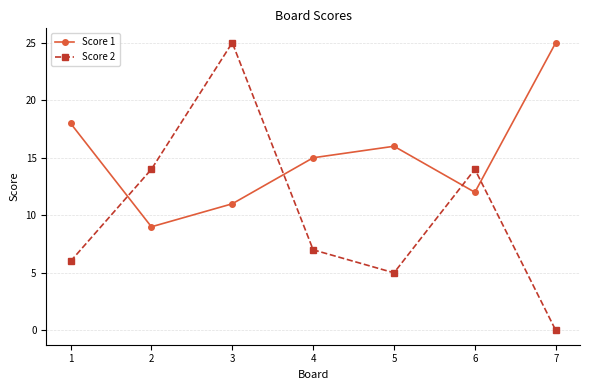

Between 3 and 5, which series saw the biggest shift?

Score 2